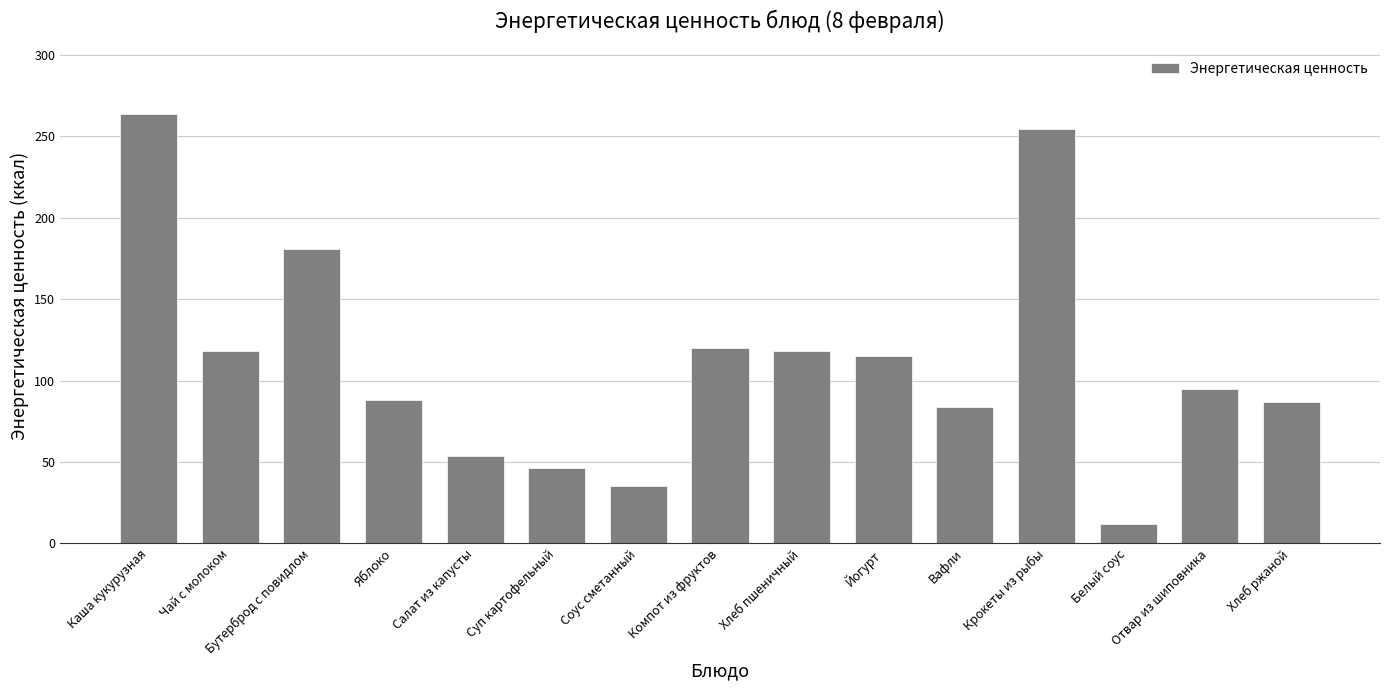

What value does the data have at Суп картофельный?

46.0